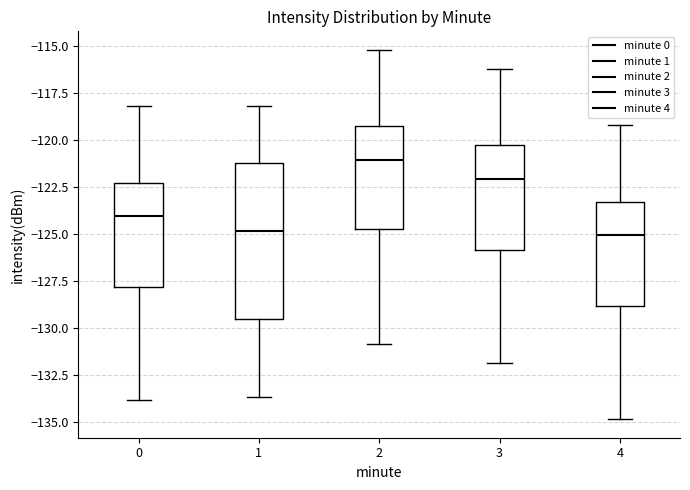

Where is the upper edge of the box at x = 4 on the y-axis? The values are not printed on the chart, so give them approximately, as read against the axis.

-123.5